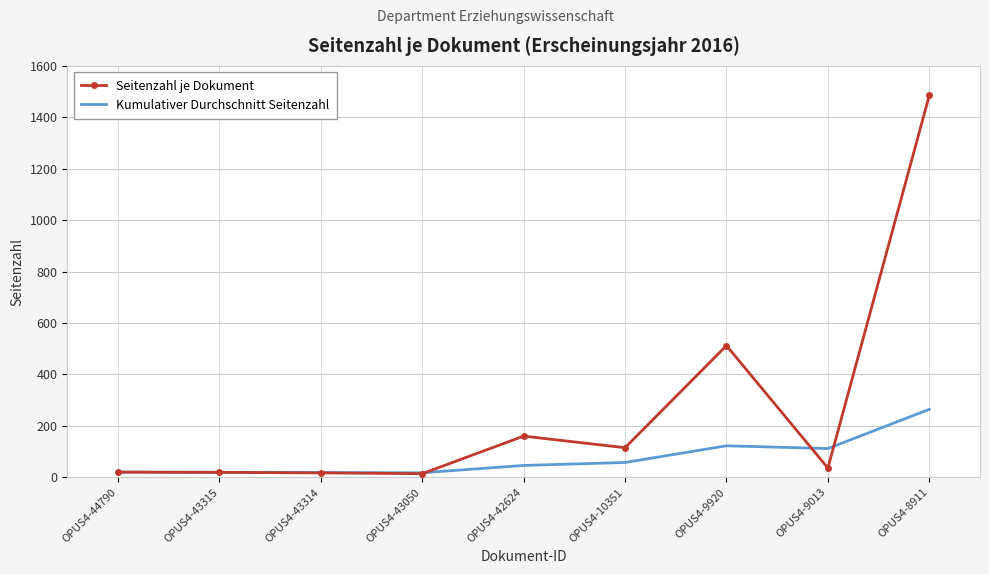

True or false: Kumulativer Durchschnitt Seitenzahl and Seitenzahl je Dokument intersect in this chart.

True